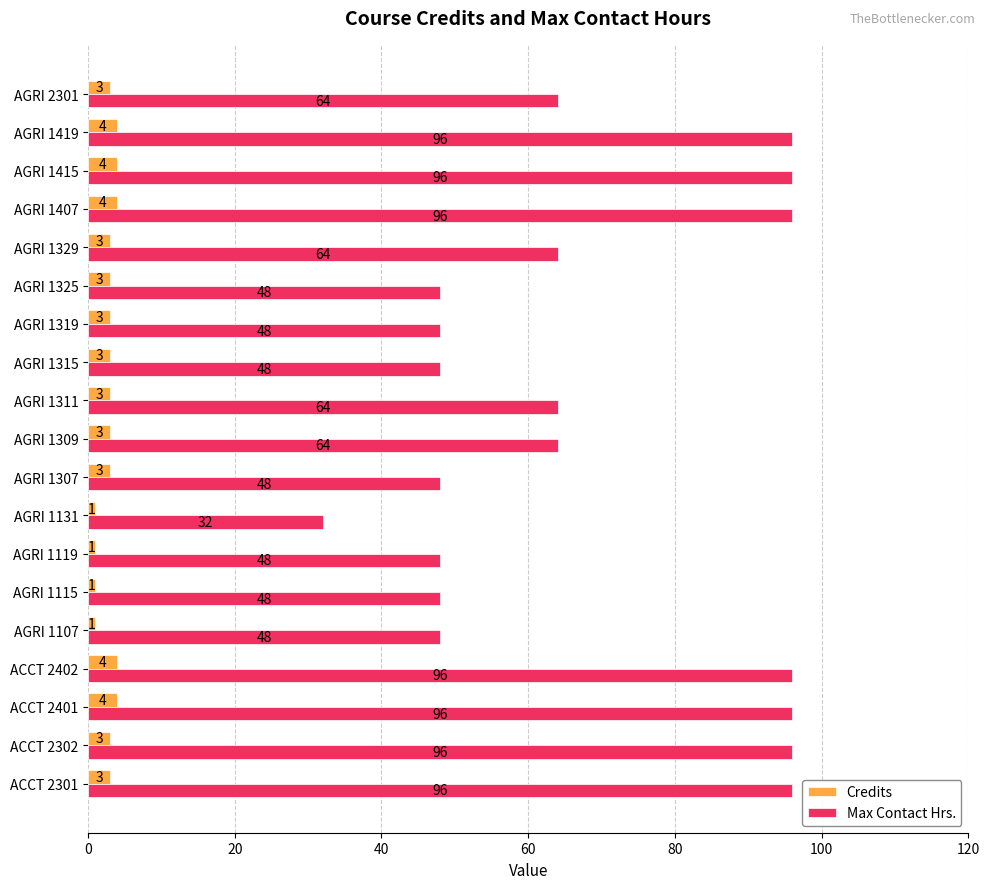

Which series has the largest total across all categories?

Max Contact Hrs.